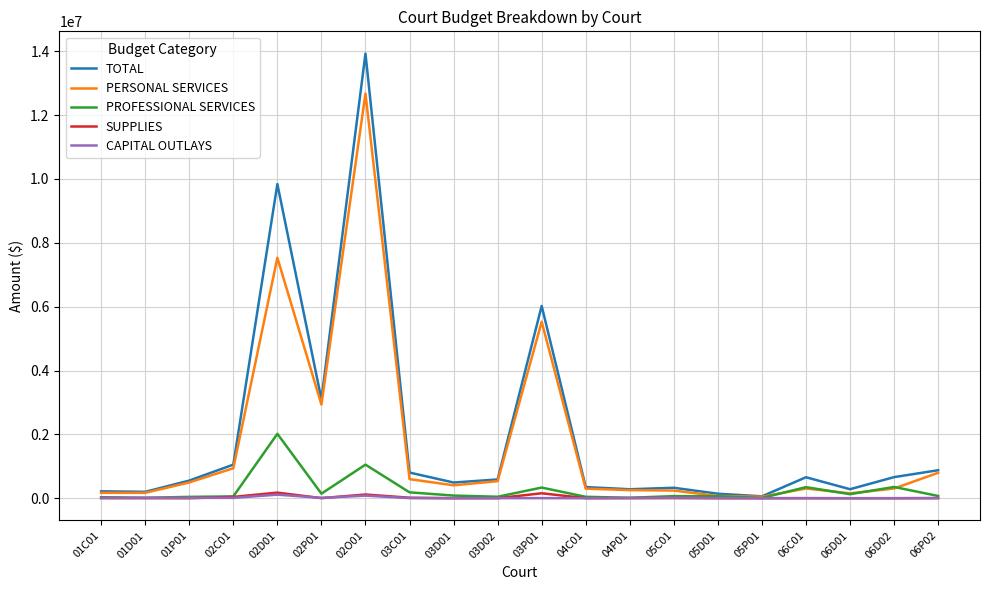

Which series has the largest range (max minus min)?

TOTAL